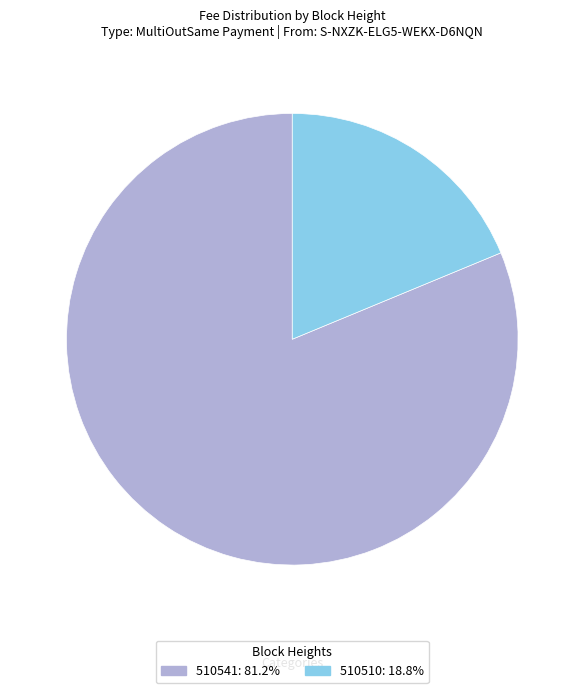

Which slice is the largest?

510541